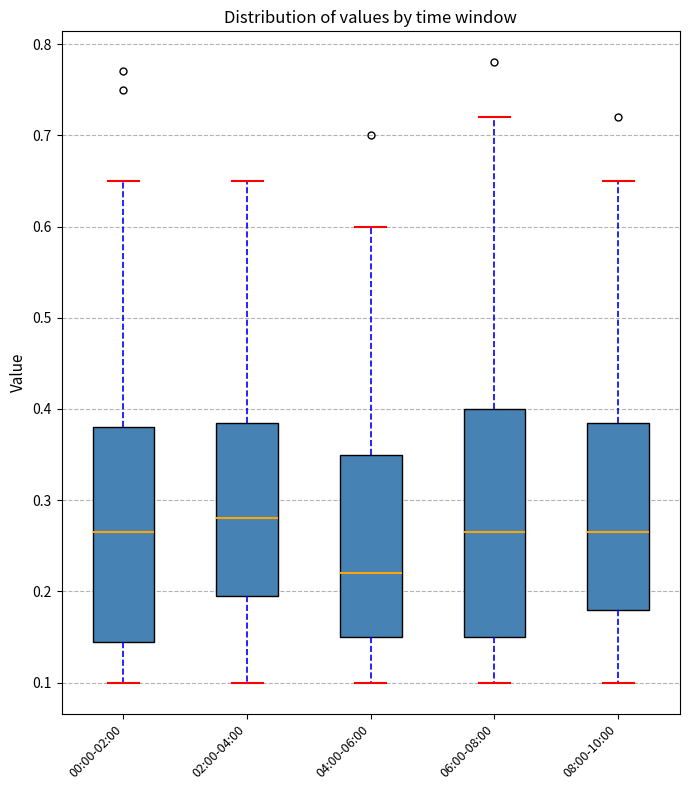

Which box has the highest median line?

02:00-04:00